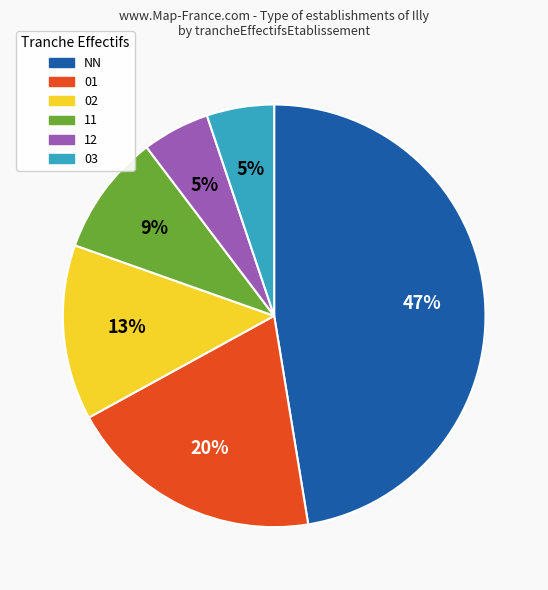

To the nearest percent, what is the difference between the largest and smallest slice percentages?

42%